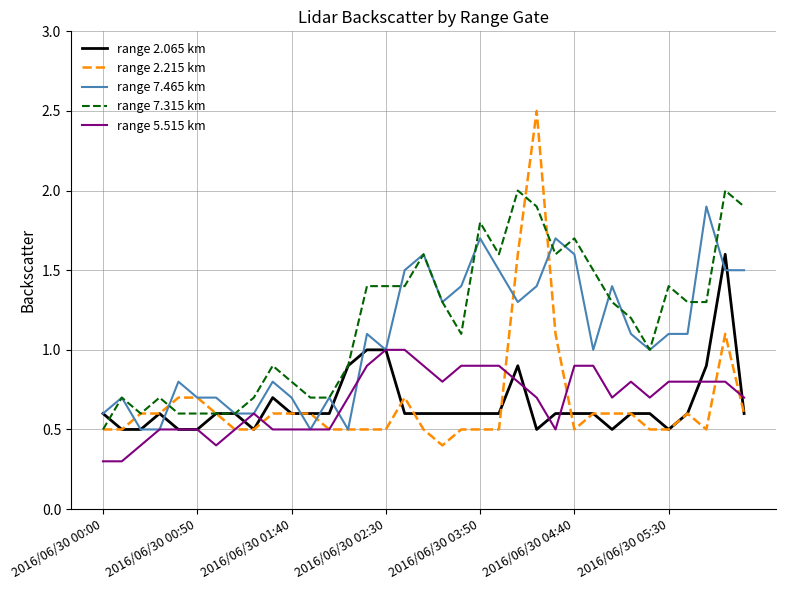

True or false: range 7.465 km has more than 2 points higher than both neighbors.

True